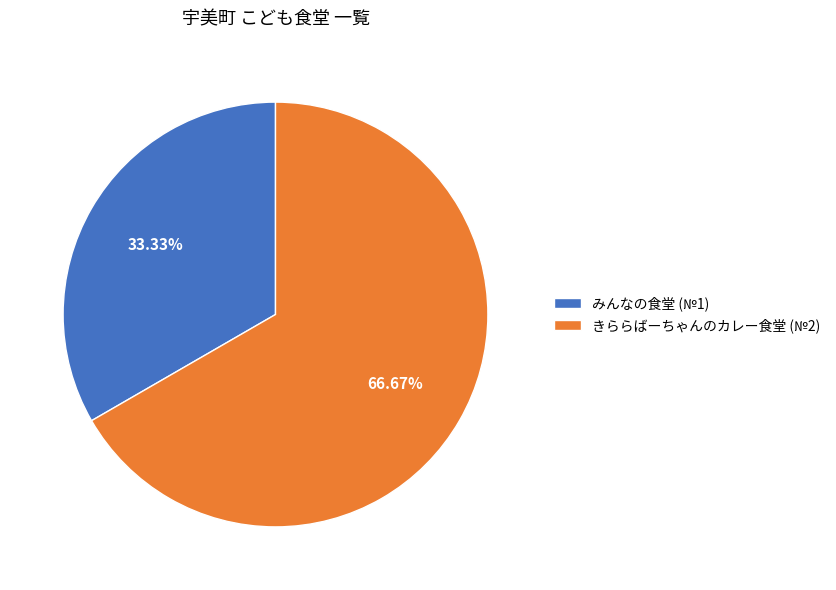

The みんなの食堂 slice represents 44% of the pie. True or false?

False